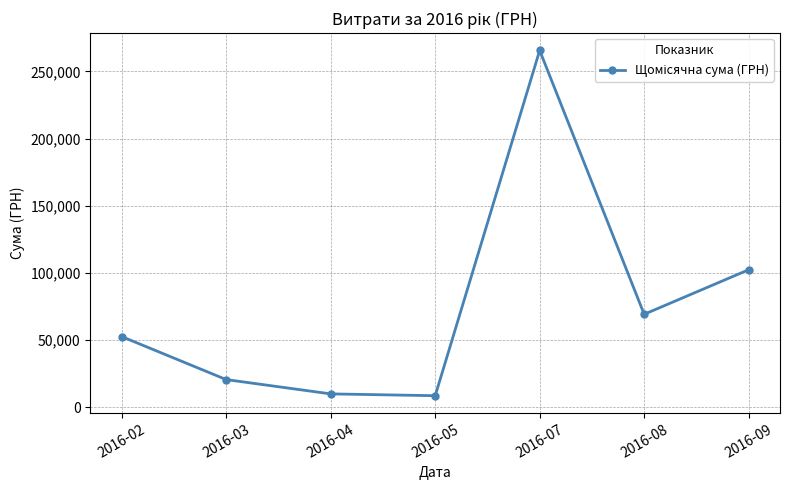

What is the value of the 4th point from the left?

8603.1